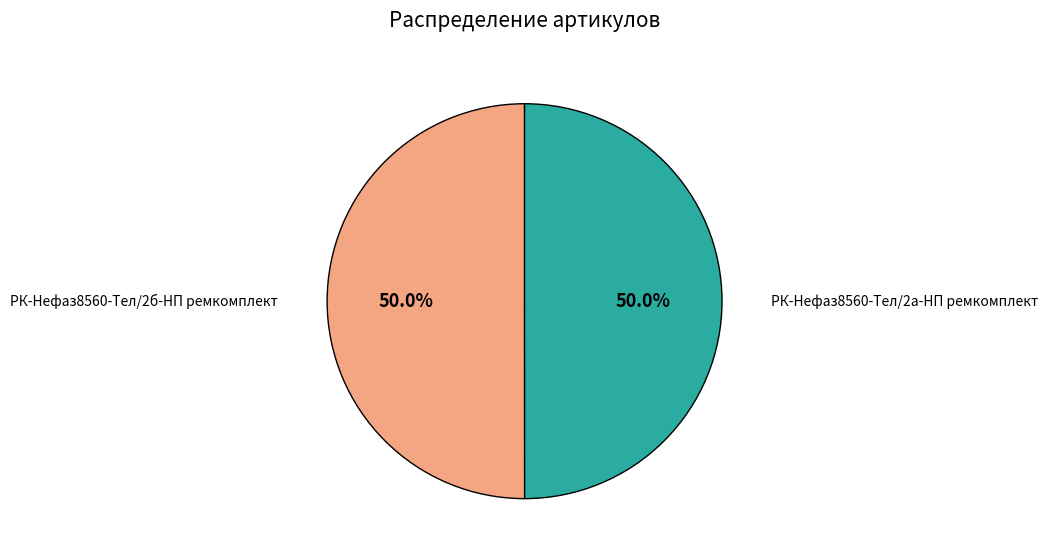

The РК-Нефаз8560-Тел/2а-НП ремкомплект slice represents 50% of the pie. True or false?

True